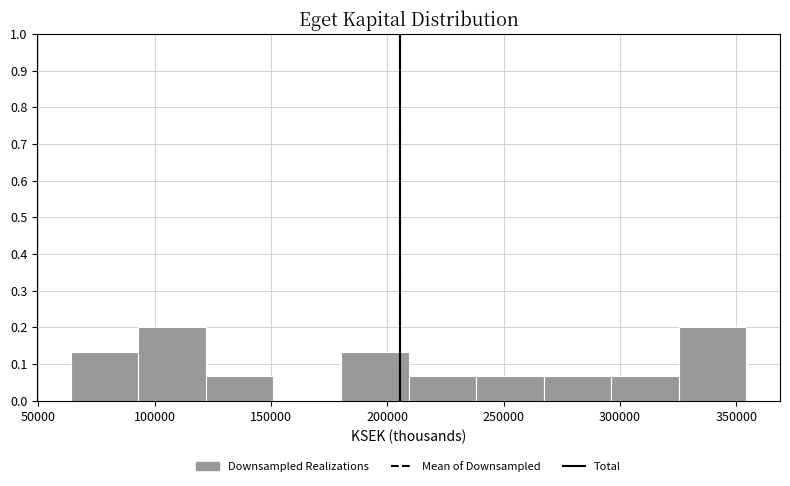

How tall is the bar that spans 295000 to 325000 on the x-axis? Neither the bar edges nor the heights are printed on the chart, so give them approximately, as read against the axes.

0.07